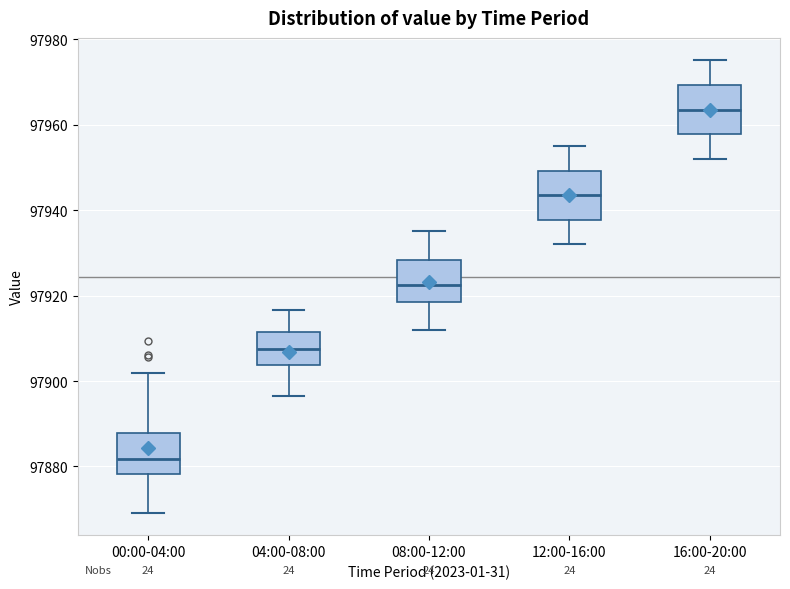

Reading left to right, read every box against the y-axis: the position of its median line, the range the box covers, and the ends of its whiskers. The values are not printed on the chart, so give them approximately, as read against the axis.

00:00-04:00: median 97882, box 97878 to 97888, whiskers 97870 to 97902
04:00-08:00: median 97908, box 97904 to 97912, whiskers 97896 to 97916
08:00-12:00: median 97922, box 97918 to 97928, whiskers 97912 to 97936
12:00-16:00: median 97944, box 97938 to 97950, whiskers 97932 to 97956
16:00-20:00: median 97964, box 97958 to 97970, whiskers 97952 to 97976